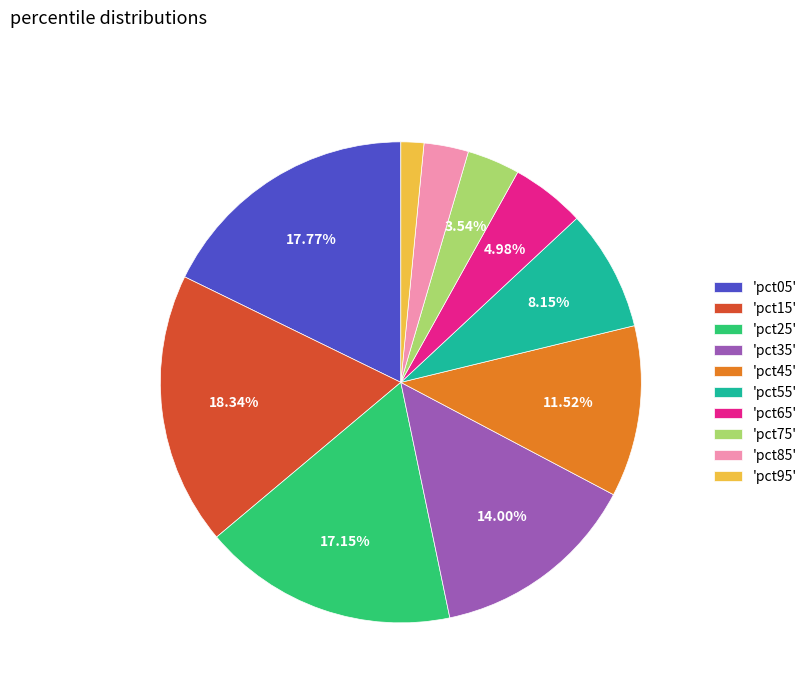

Do 'pct55' and 'pct85' together represent more than half of the pie?

No